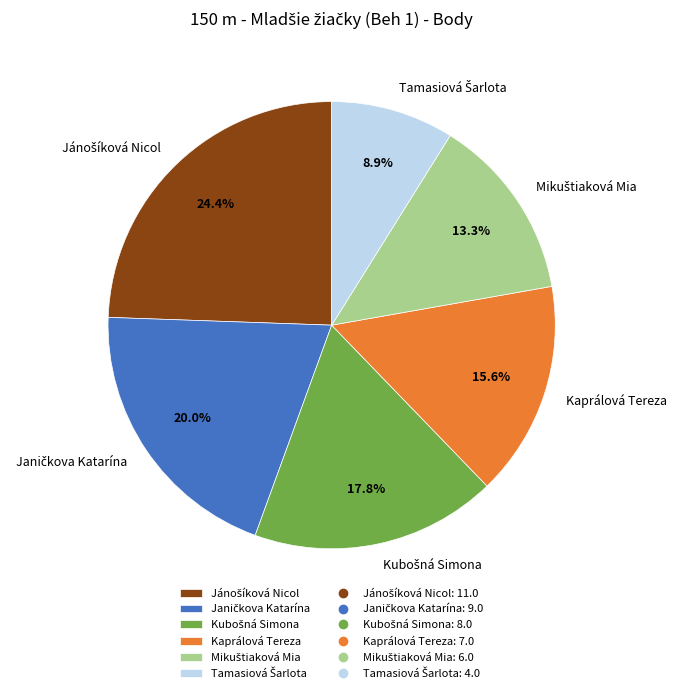

Is there any slice that represents more than half of the pie?

No